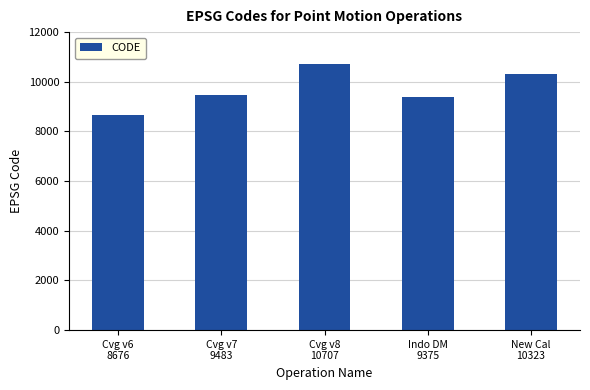

What is the difference between the maximum and minimum values?

2031